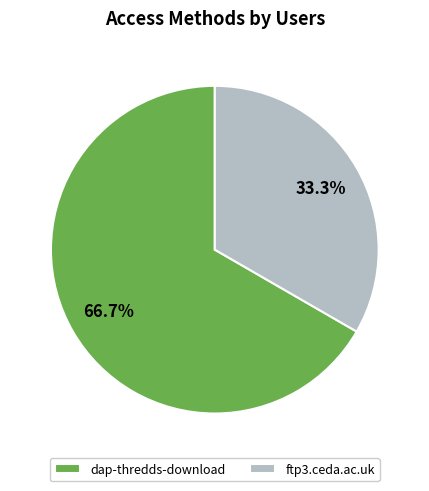

Is there a majority slice in this chart?

Yes